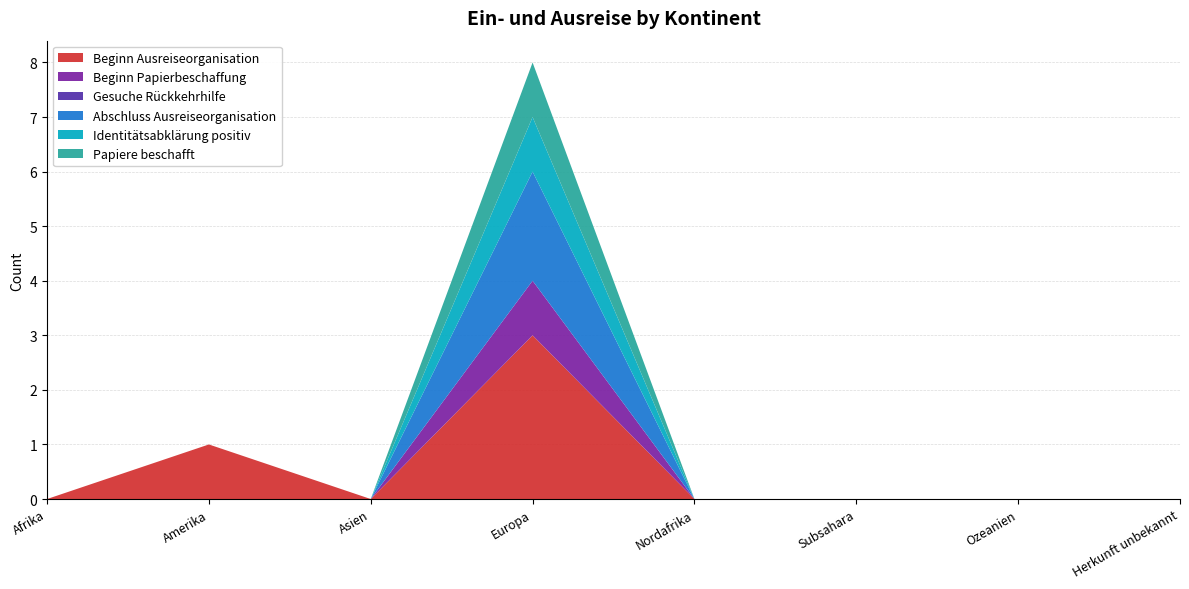

Reading right to left, extract all data points from this chart.

Beginn Ausreiseorganisation: 0	0	0	0	3	0	1	0
Beginn Papierbeschaffung: 0	0	0	0	1	0	0	0
Gesuche Rückkehrhilfe: 0	0	0	0	0	0	0	0
Abschluss Ausreiseorganisation: 0	0	0	0	2	0	0	0
Identitätsabklärung positiv: 0	0	0	0	1	0	0	0
Papiere beschafft: 0	0	0	0	1	0	0	0